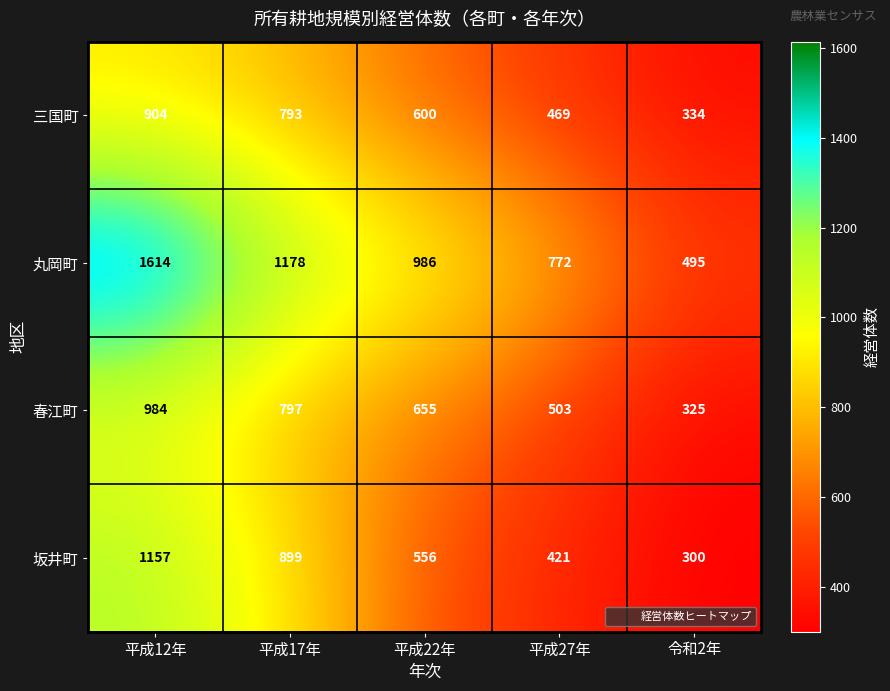

Which series has the widest spread of values?

丸岡町